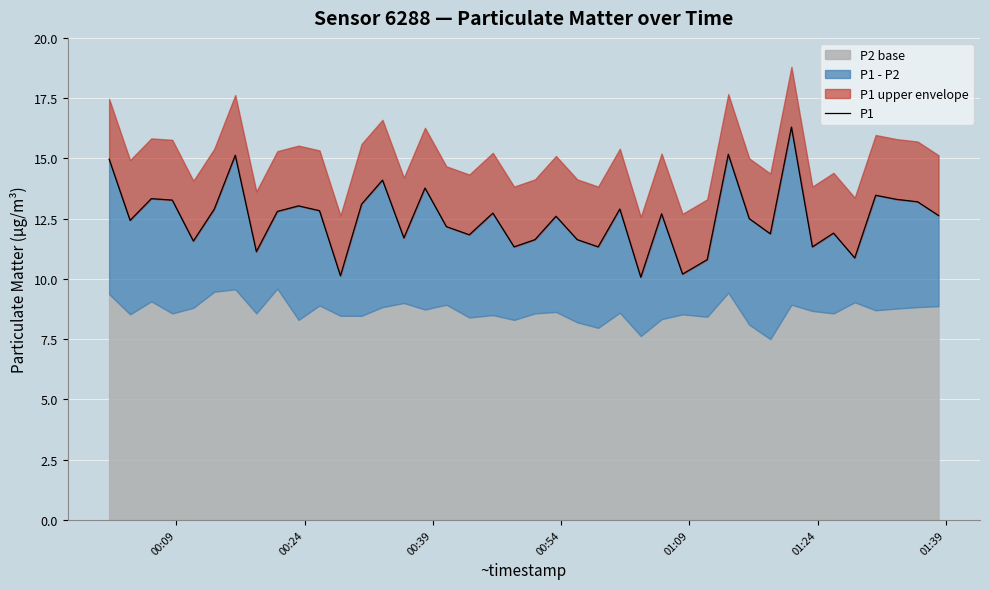

Reading left to right, what are all the values shown in this chart?

15.0	12.4	13.3	13.3	11.6	12.9	15.1	11.1	12.8	13.0	12.8	10.1	13.1	14.1	11.7	13.8	12.2	11.8	12.7	11.3	11.6	12.6	11.6	11.3	12.9	10.1	12.7	10.2	10.8	15.2	12.5	11.9	16.3	11.3	11.9	10.9	13.5	13.3	13.2	12.6